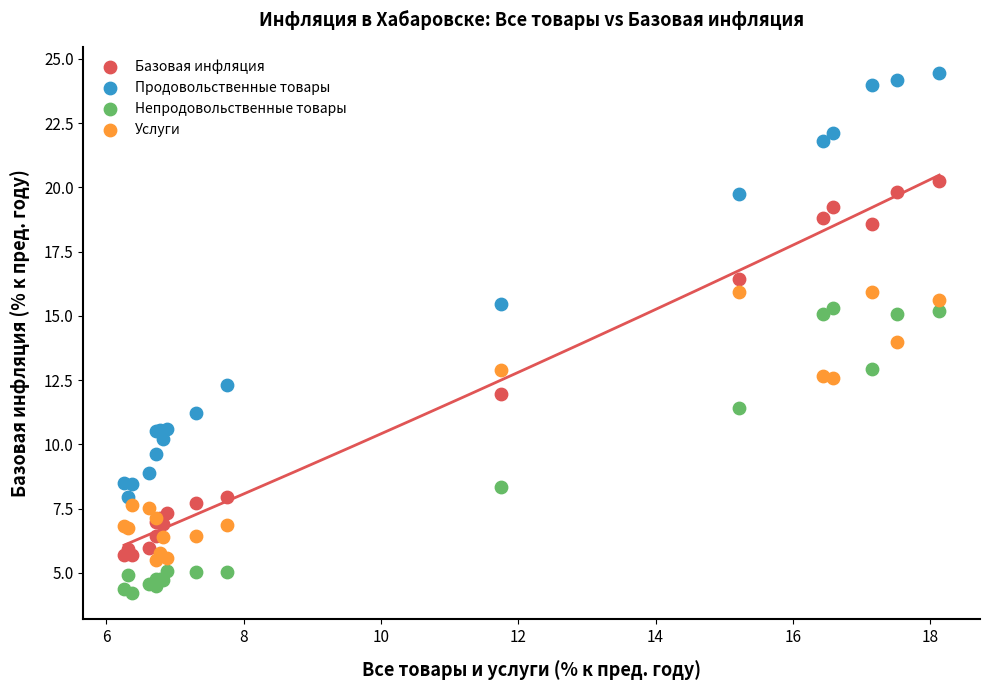

Which series has the largest Y range (max minus min)?

Продовольственные товары